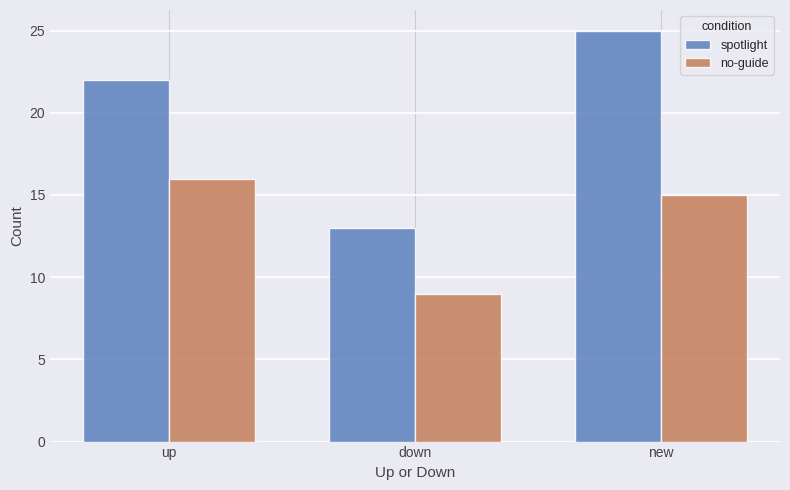

Does the chart contain any negative values?

No